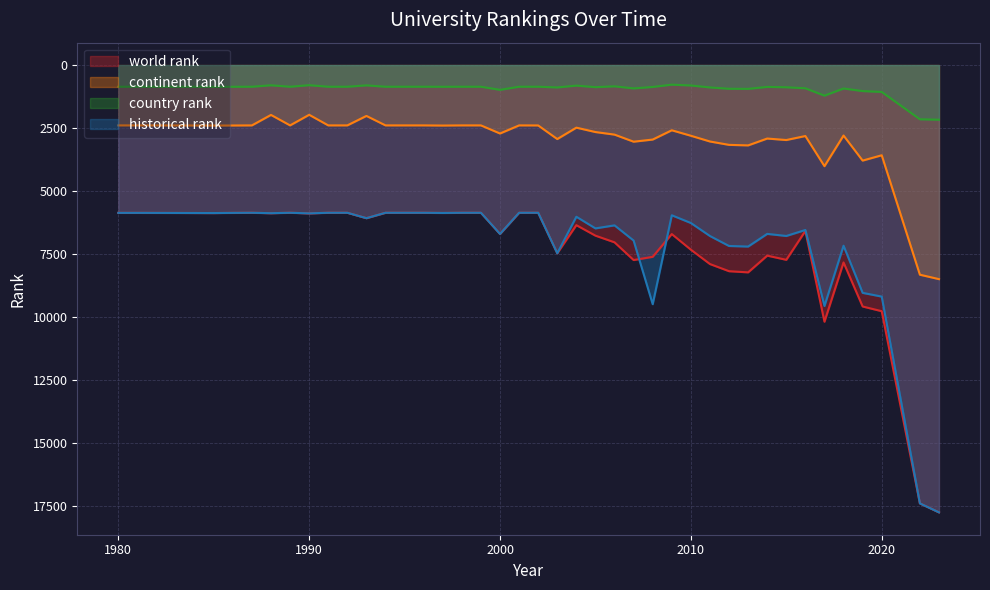

True or false: country rank has a value of 861.0 at 1994.

True